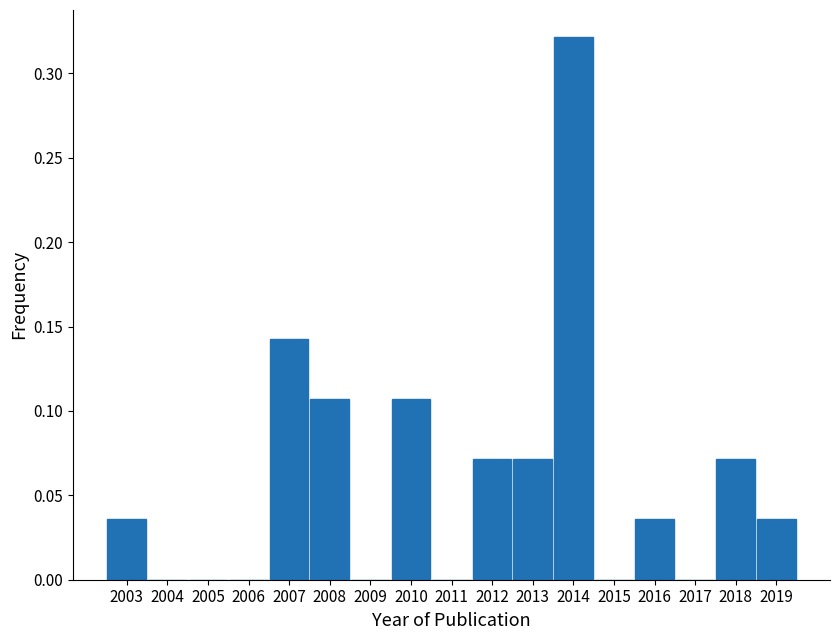

How tall is the bar that spans 2018.5 to 2019.5 on the x-axis? The values are not printed on the chart, so give them approximately, as read against the axis.

0.035